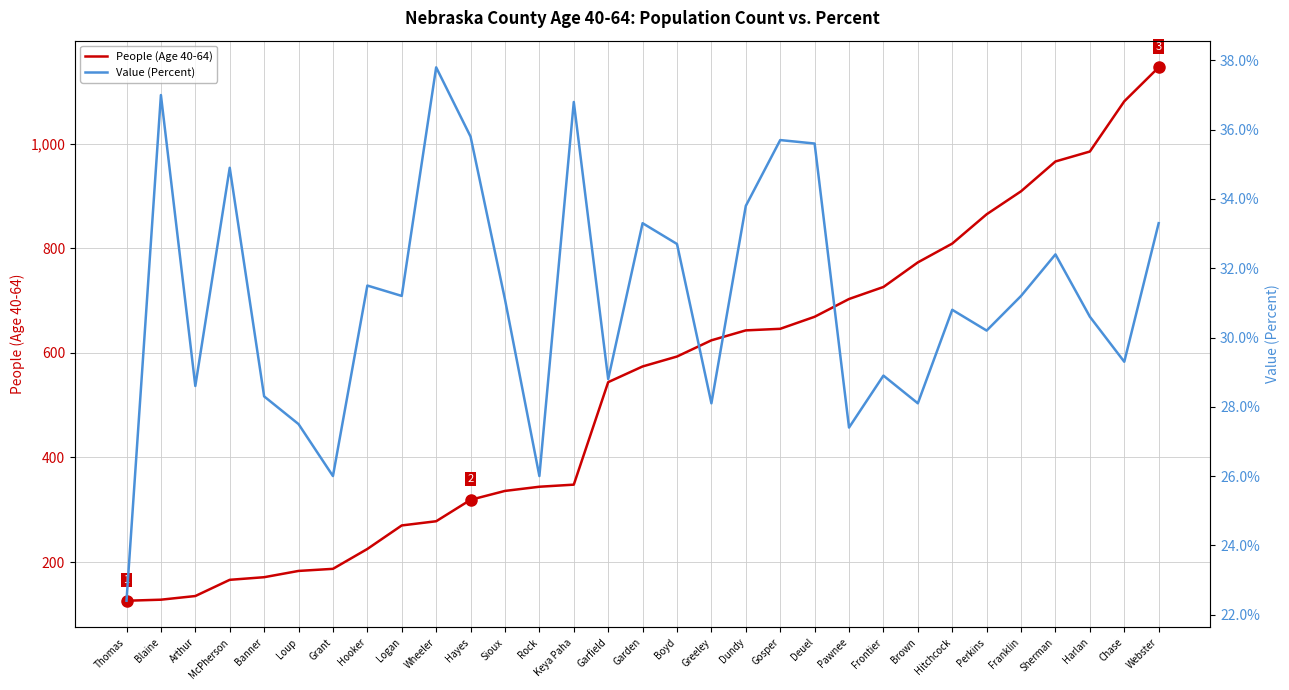

Rank the categories by Value (Percent) value from highest to lowest.

Wheeler, Blaine, Keya Paha, Hayes, Gosper, Deuel, McPherson, Dundy, Garden, Webster, Boyd, Sherman, Hooker, Logan, Franklin, Sioux, Hitchcock, Harlan, Perkins, Chase, Frontier, Garfield, Arthur, Banner, Greeley, Brown, Loup, Pawnee, Grant, Rock, Thomas